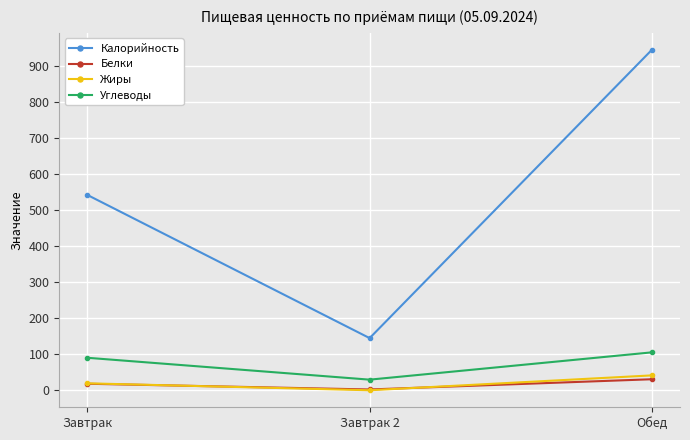

How many values in the Углеводы series exceed 90?

2